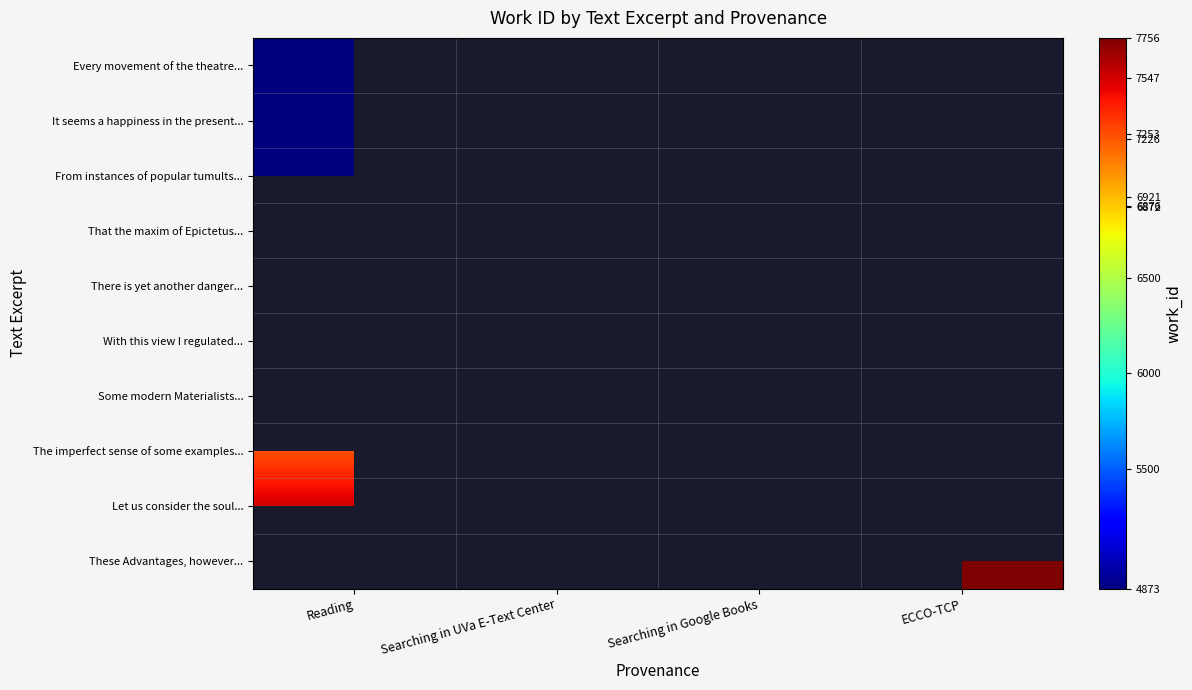

At how many categories does at least one series exceed 7456?

2